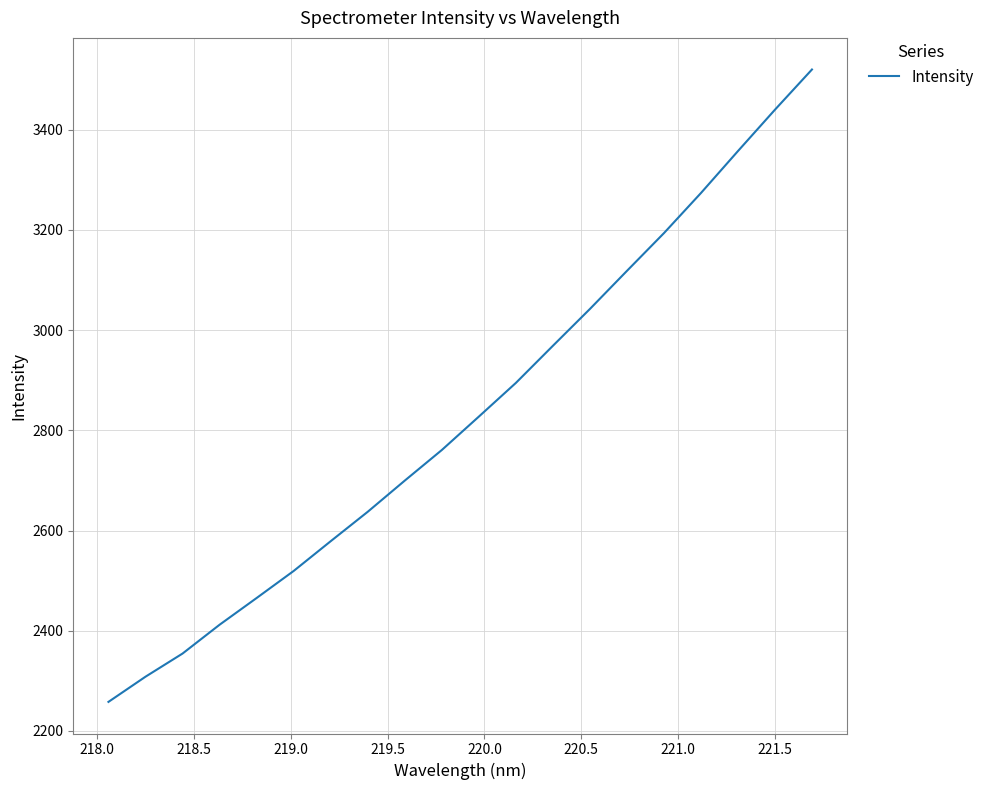

Does the chart have visible grid lines?

Yes